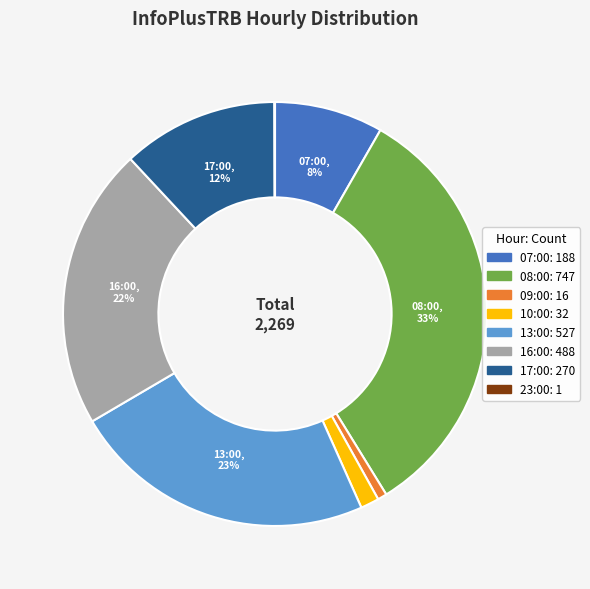

Which slice is the largest?

08:00